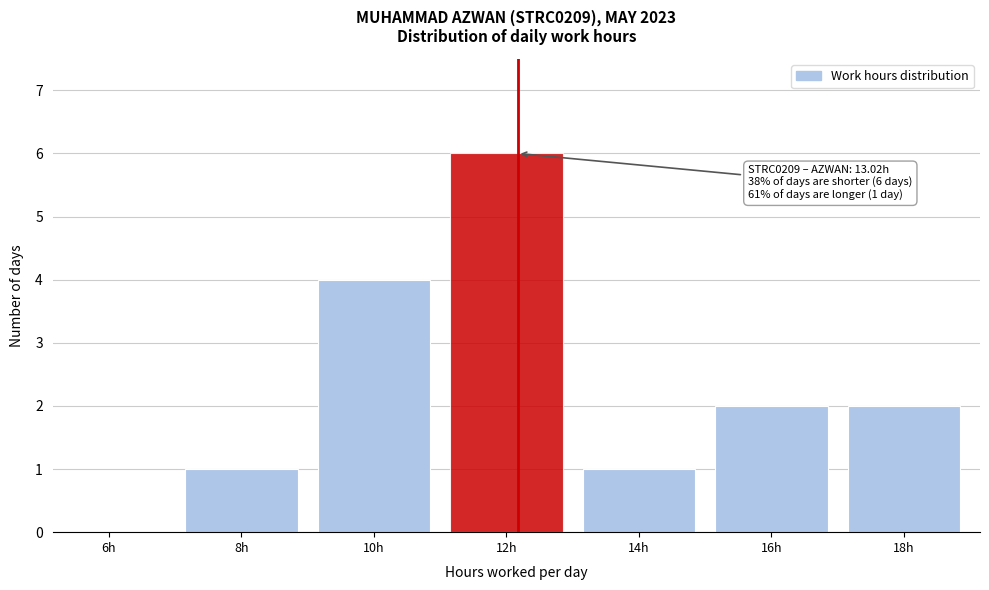

Reading left to right, what are all the values shown in this chart?

6h=0	8h=1	10h=4	12h=6	14h=1	16h=2	18h=2